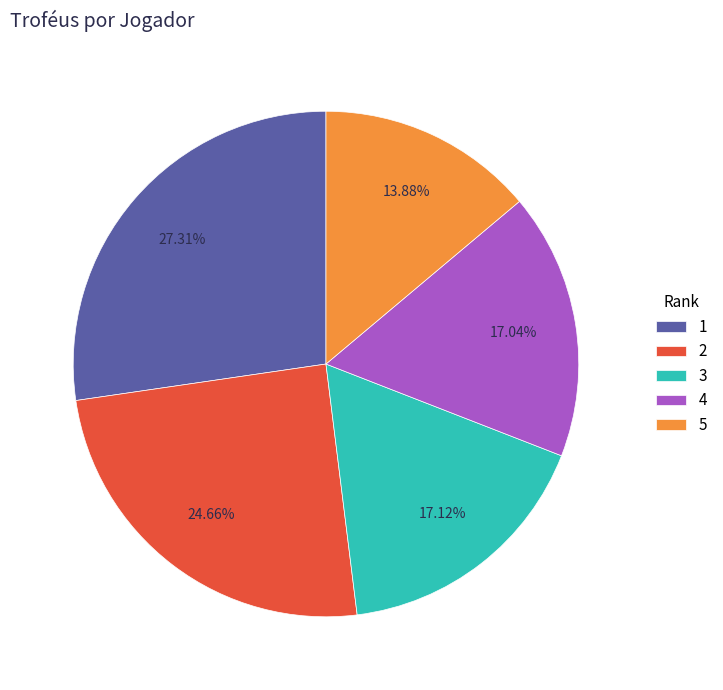

True or false: 3 accounts for 17% of the total.

True